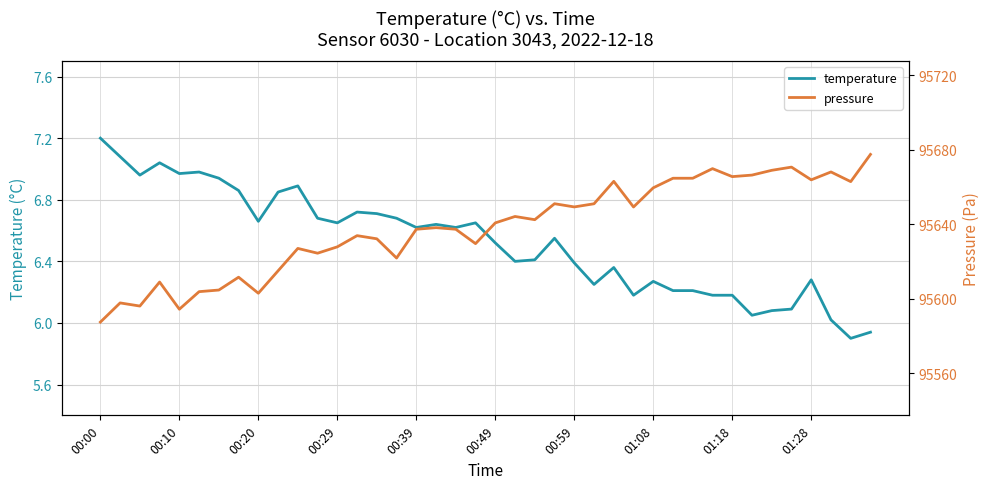

What is the average value of the pressure series?

95638.2